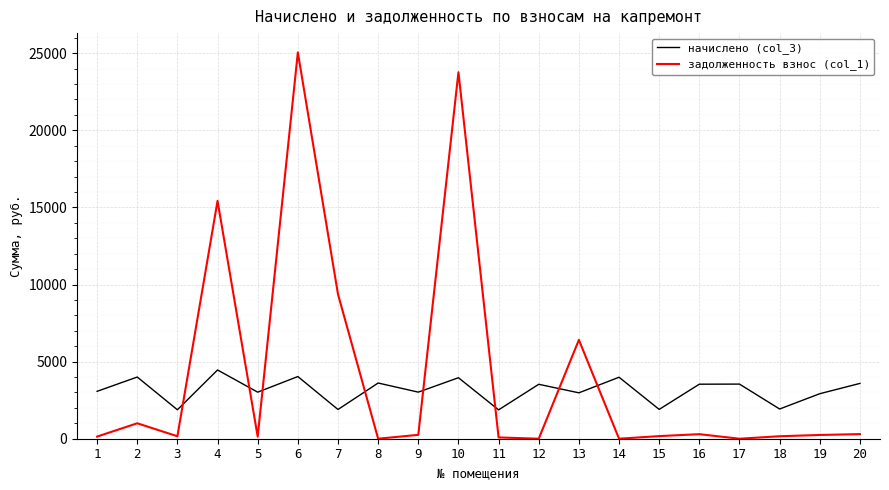

How many intersections are there between задолженность взнос (col_1) and начислено (col_3)?

8